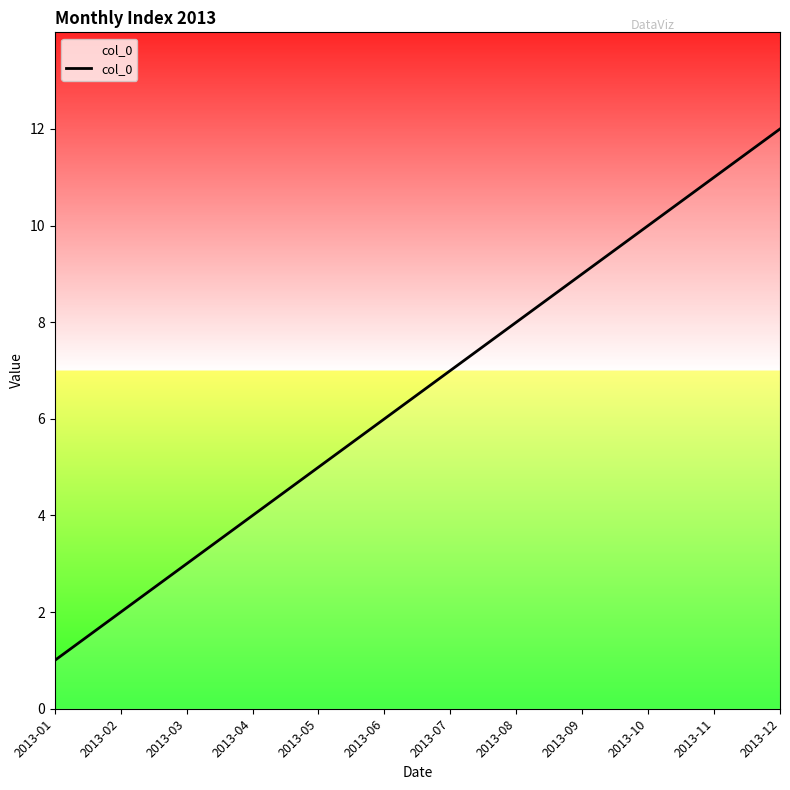

The value at 2013-02 is 1. True or false?

False